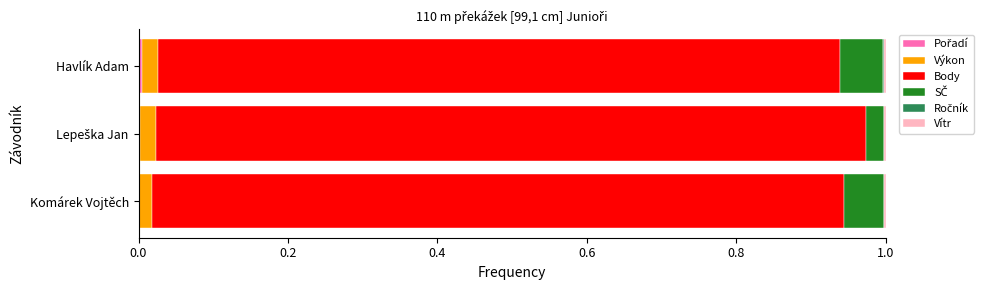

Count the number of data series in this chart.

6